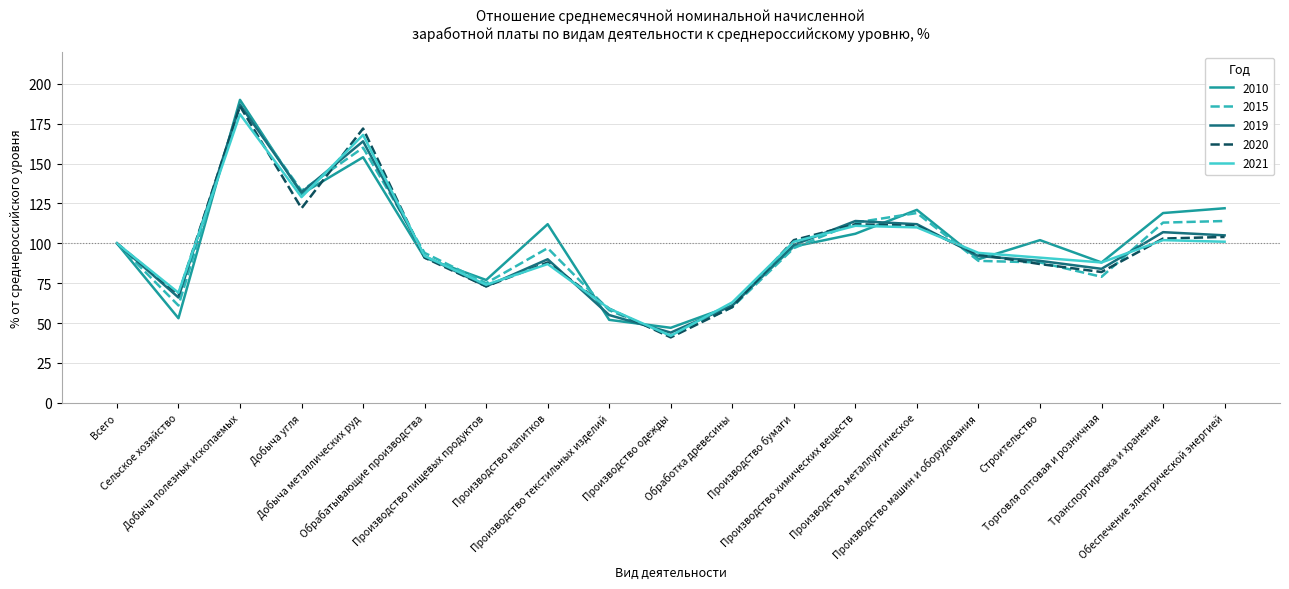

After their last crossing, which series has the higher values: 2010 or 2019?

2010